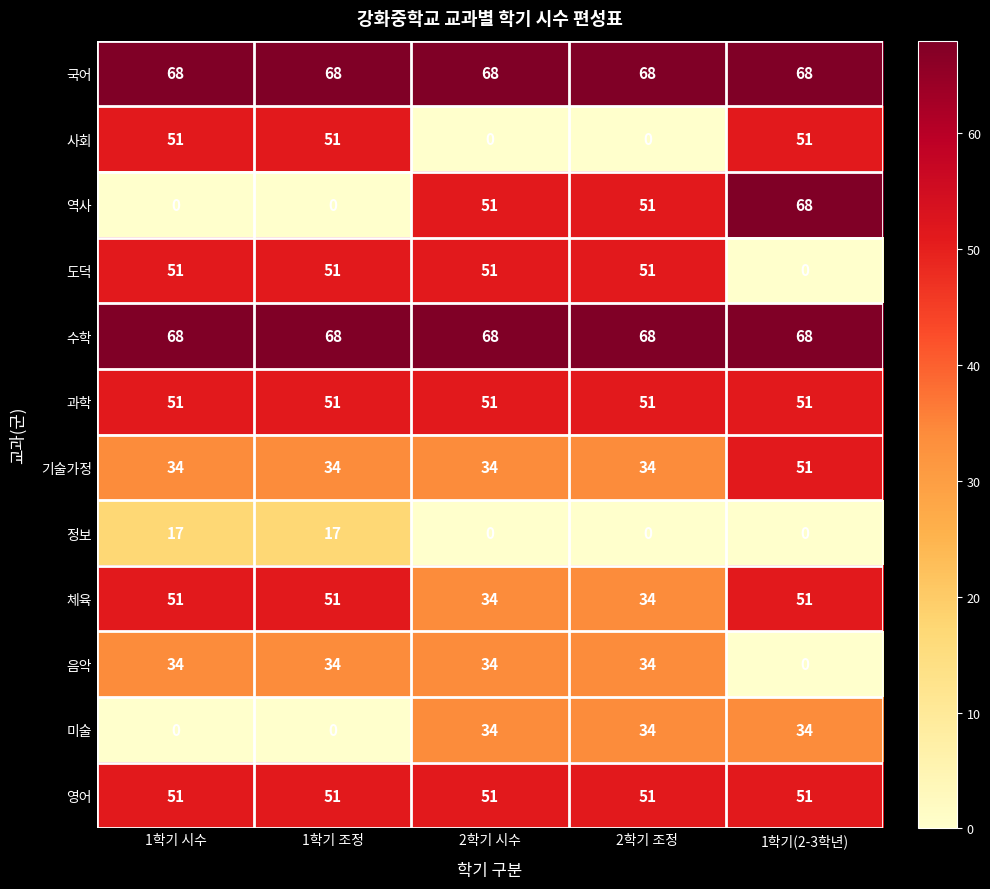

What is the difference between the highest and lowest values at 2학기 조정?

68